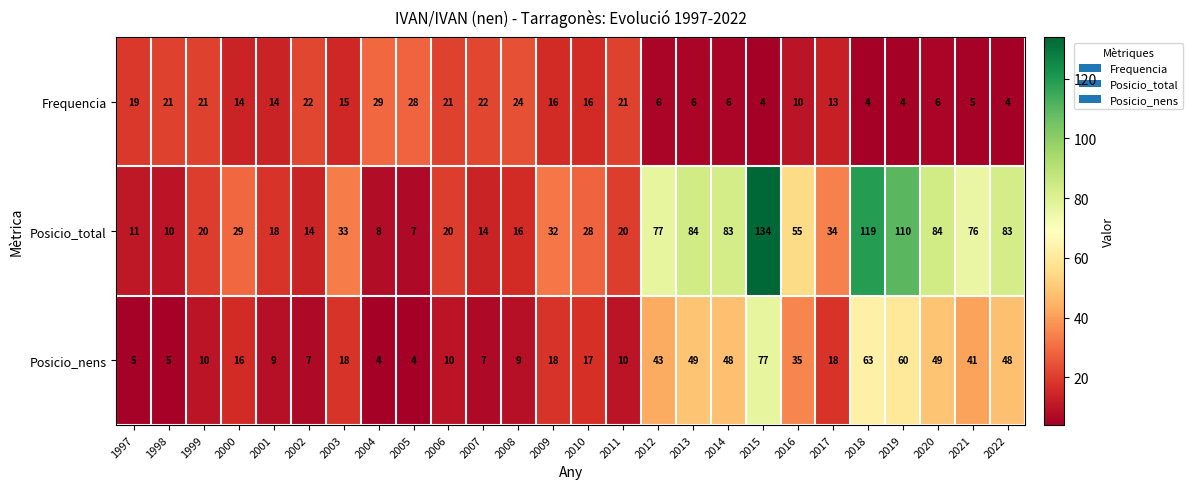

Which series has the largest total across all categories?

Posicio_total